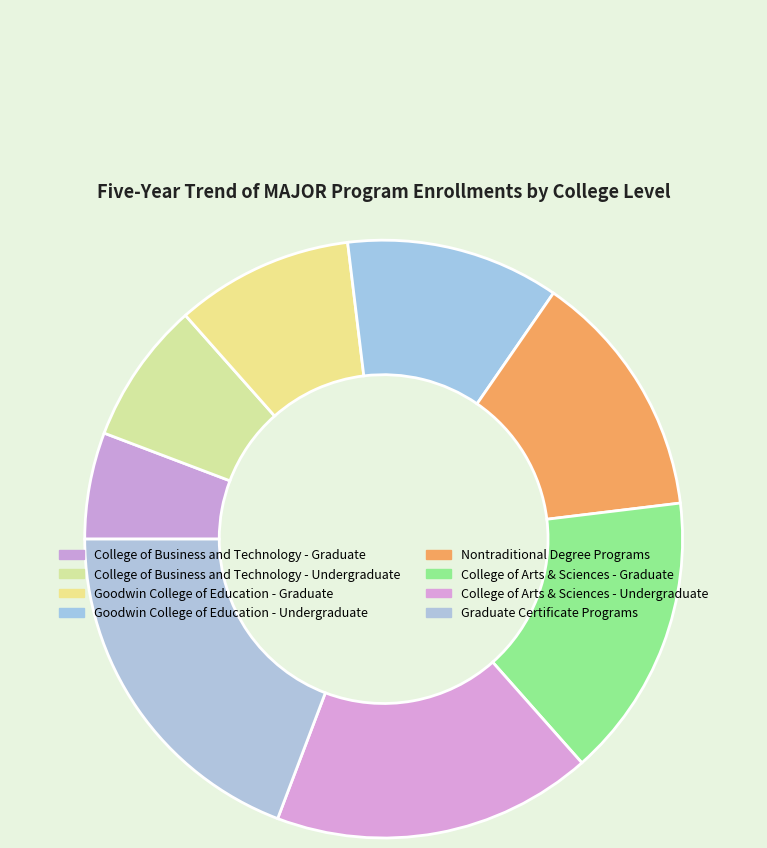

To the nearest percent, what is the difference between the largest and smallest slice percentages?

13%